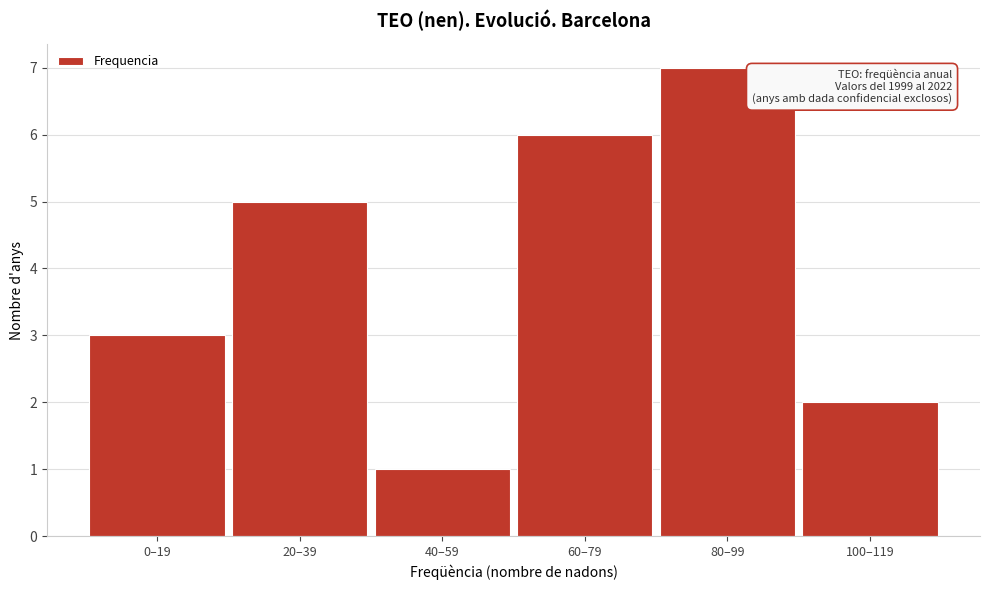

Reading left to right, what are all the values shown in this chart?

0–19=3	20–39=5	40–59=1	60–79=6	80–99=7	100–119=2